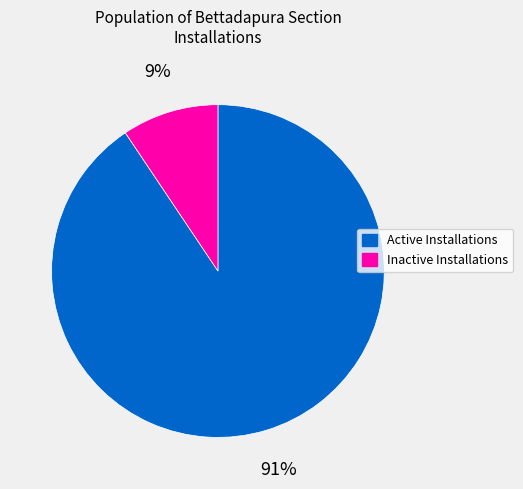

Rank the categories by value from lowest to highest.

Inactive Installations, Active Installations